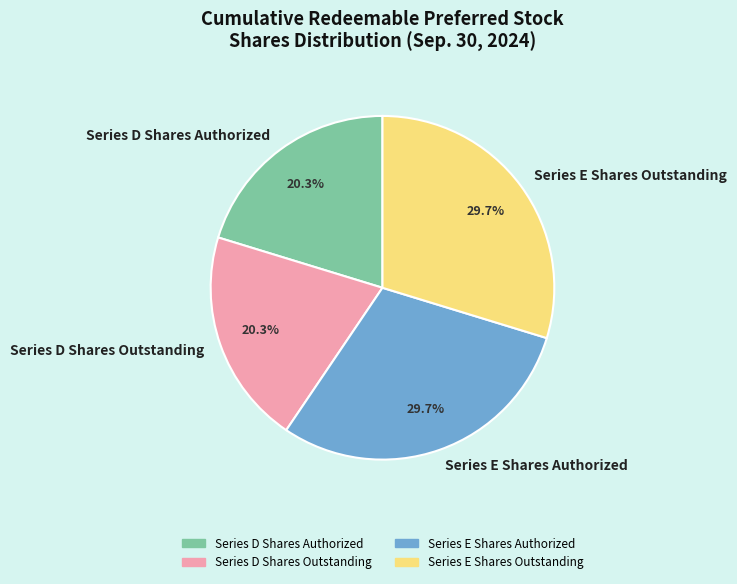

What percentage is NOT represented by Series E Shares Outstanding?

70.3%